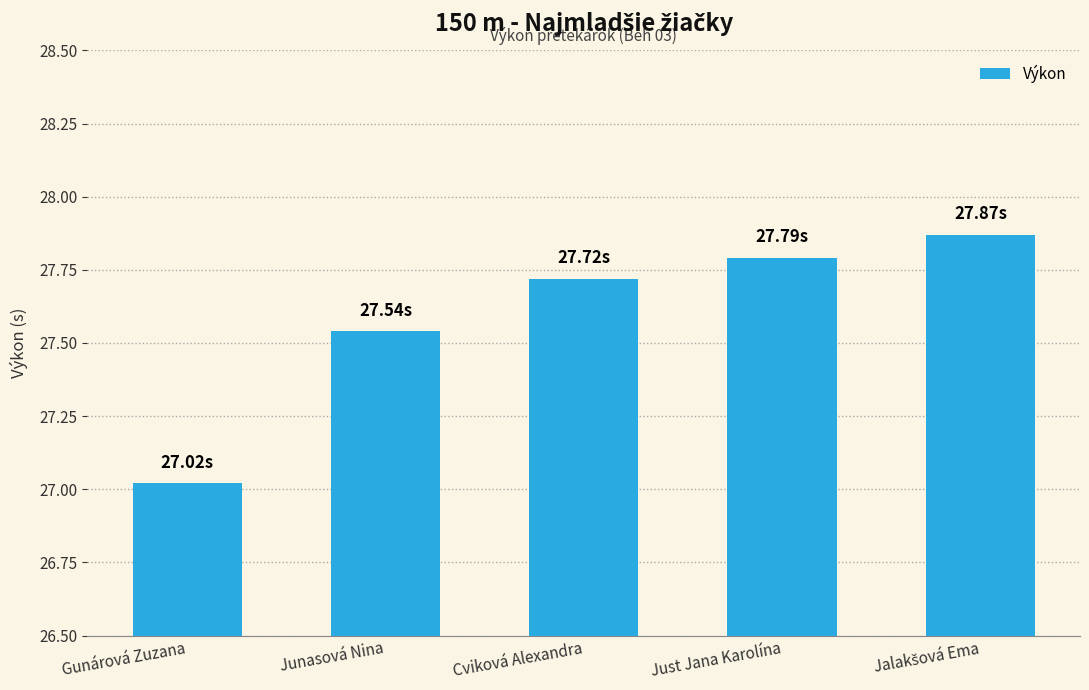

What is the difference between the maximum and second lowest values?

0.3